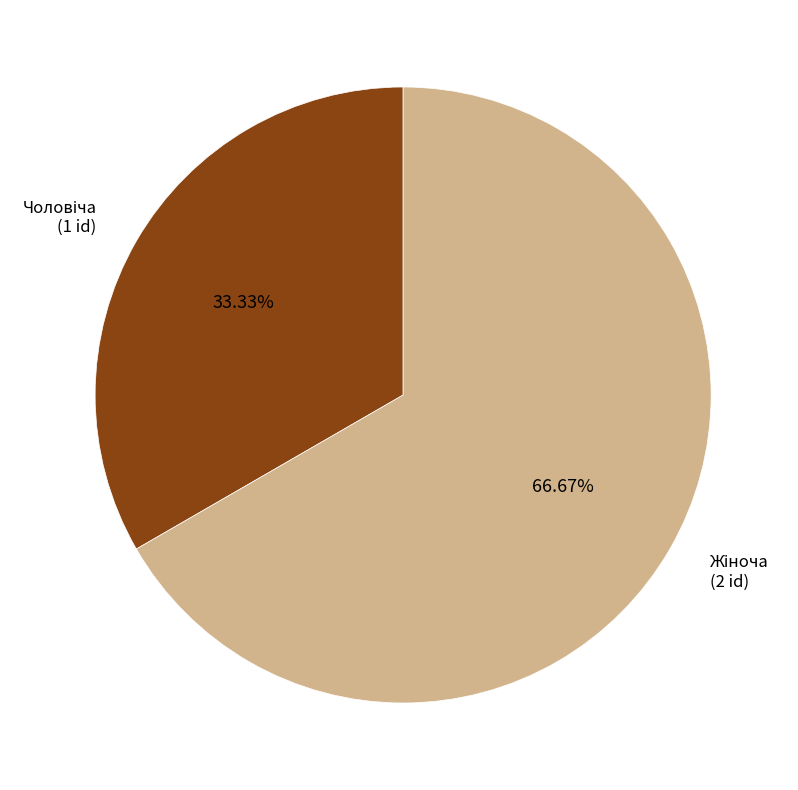

Does any single category account for the majority?

Yes